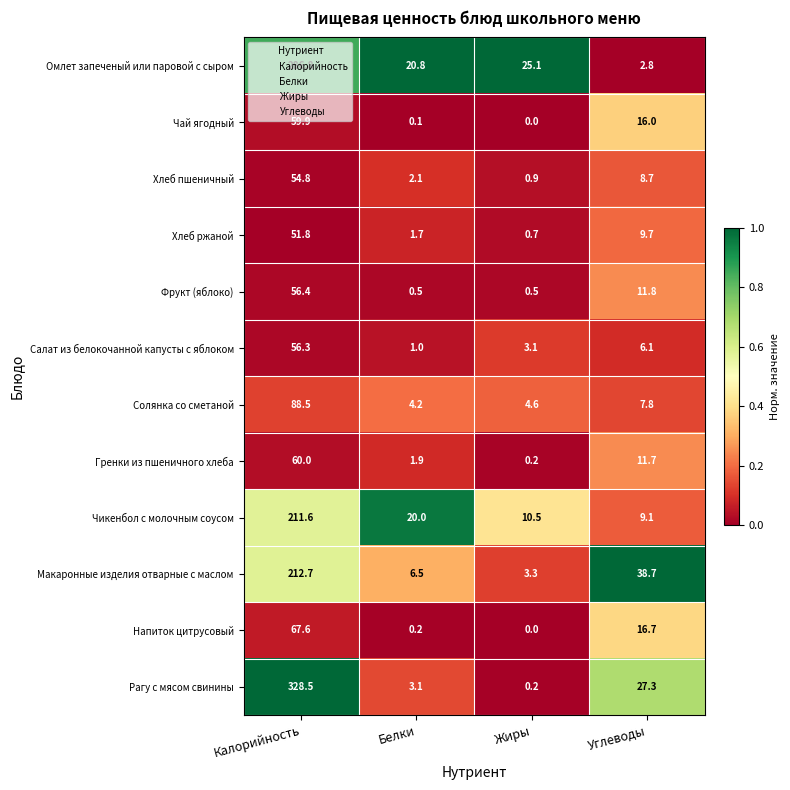

Where is Хлеб пшеничный nearest to the value 27?

Углеводы